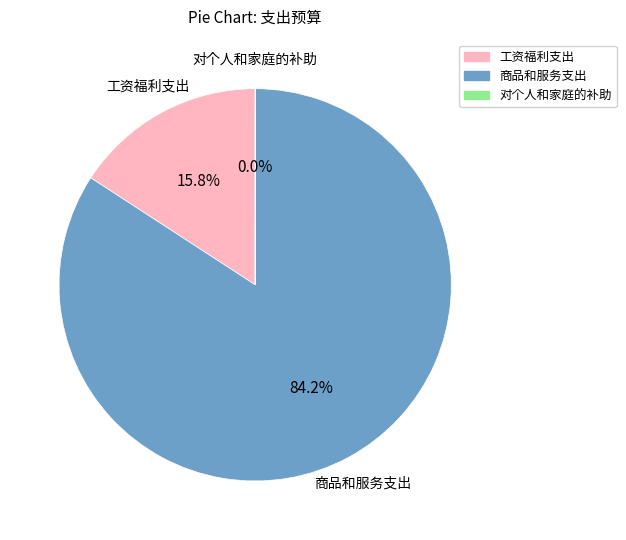

Which has a higher value, 商品和服务支出 or 工资福利支出?

商品和服务支出